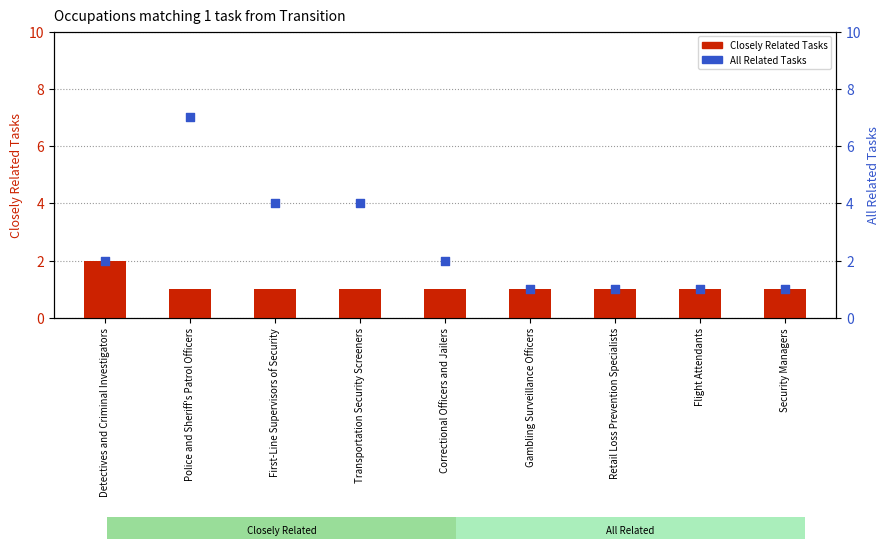

Which series has the widest spread of Y values?

All Related Tasks